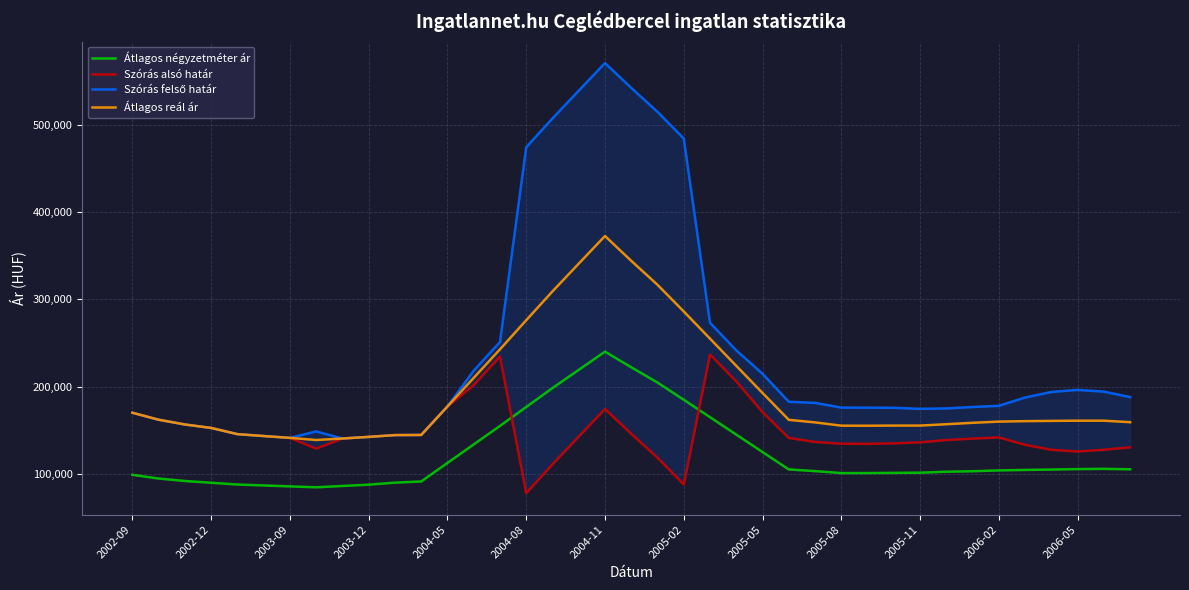

Which category has the highest value in the Átlagos reál ár series?

2004-11